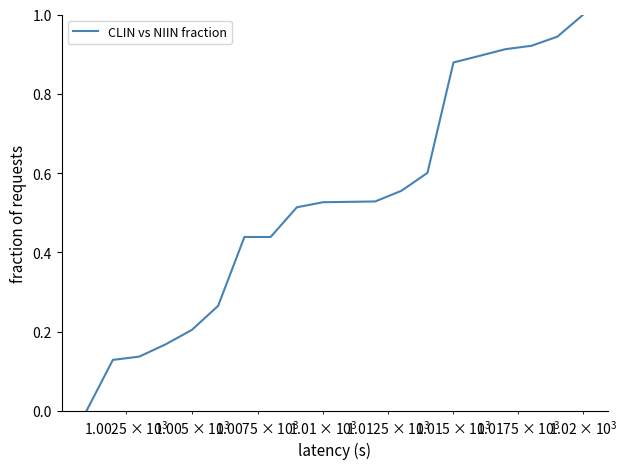

Count the number of values greater than 0.

19